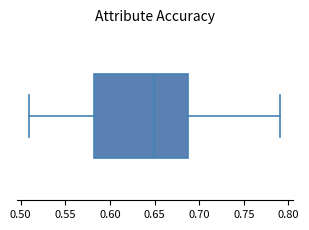

Transcribe this box plot: give where the median line is, the range the box spans, and where the two whiskers end, as read against the x-axis. The values are not printed on the chart, so give them approximately, as read against the axis.

median 0.65, box 0.58 to 0.69, whiskers 0.51 to 0.79